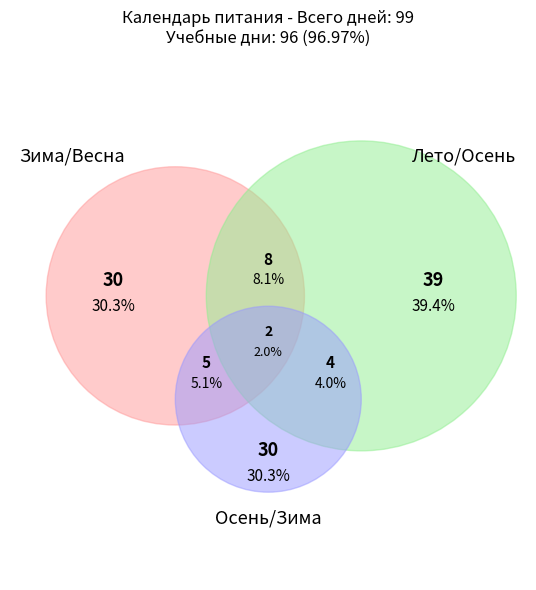

Combined, what portion of the pie is декабрь and март?

20.2%